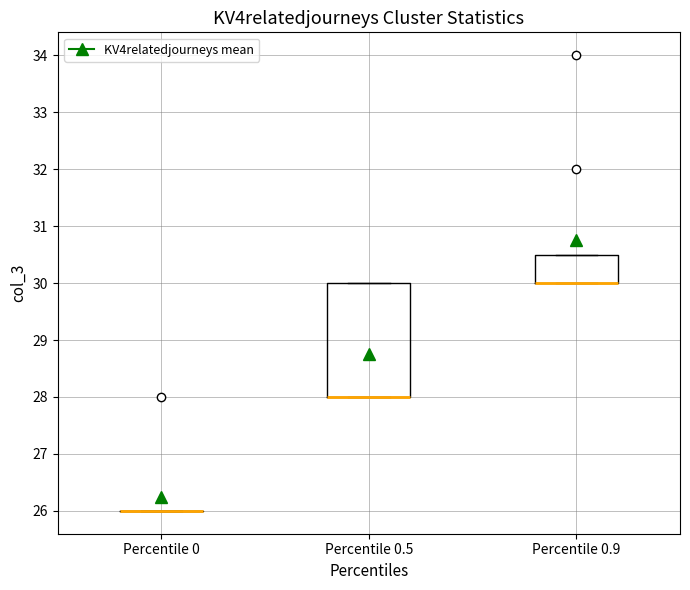

Reading left to right, read every box against the y-axis: the position of its median line, the range the box covers, and the ends of its whiskers. The values are not printed on the chart, so give them approximately, as read against the axis.

Percentile 0: box collapsed to a line at 26.0, whiskers 26.0 to 26.0
Percentile 0.5: median 28.0 (drawn on the box's lower edge), box 28.0 to 30.0, whiskers 28.0 to 30.0
Percentile 0.9: median 30.0 (drawn on the box's lower edge), box 30.0 to 30.5, whiskers 30.0 to 30.5